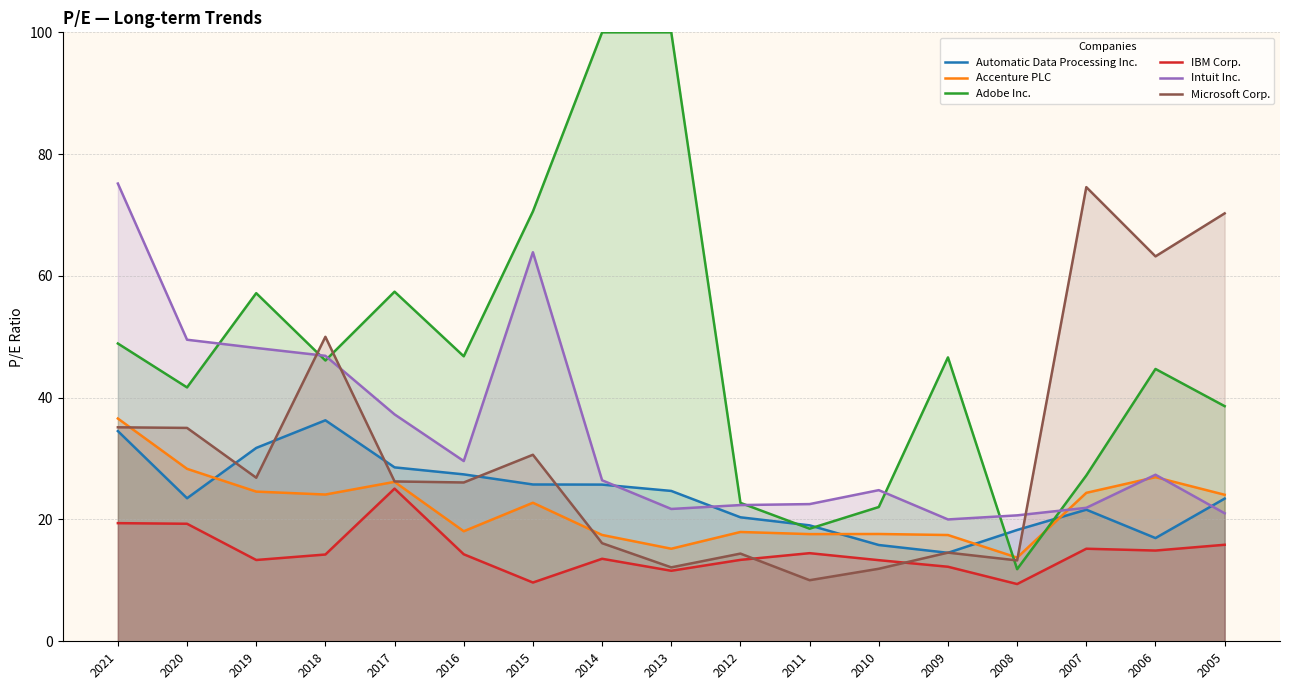

At 2018, list the series in order from smallest to largest.

IBM Corp., Accenture PLC, Automatic Data Processing Inc., Adobe Inc., Intuit Inc., Microsoft Corp.